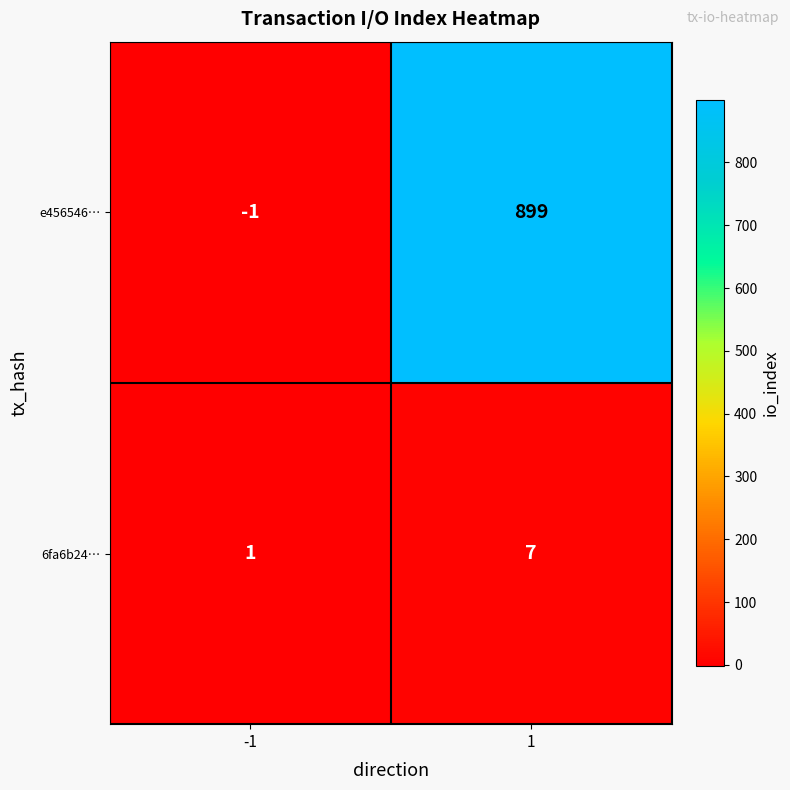

Is it true that e456546… equals -1 at -1?

True